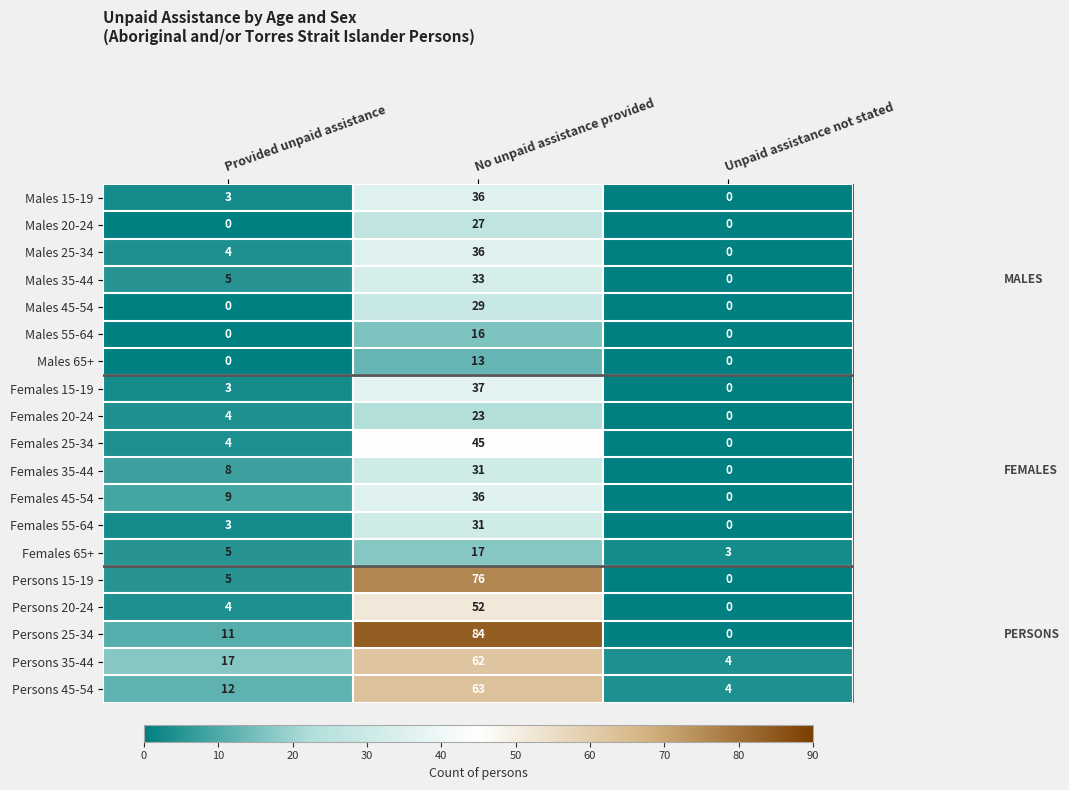

What is the difference between the maximum and second lowest values in the Males 15-19 series?

33